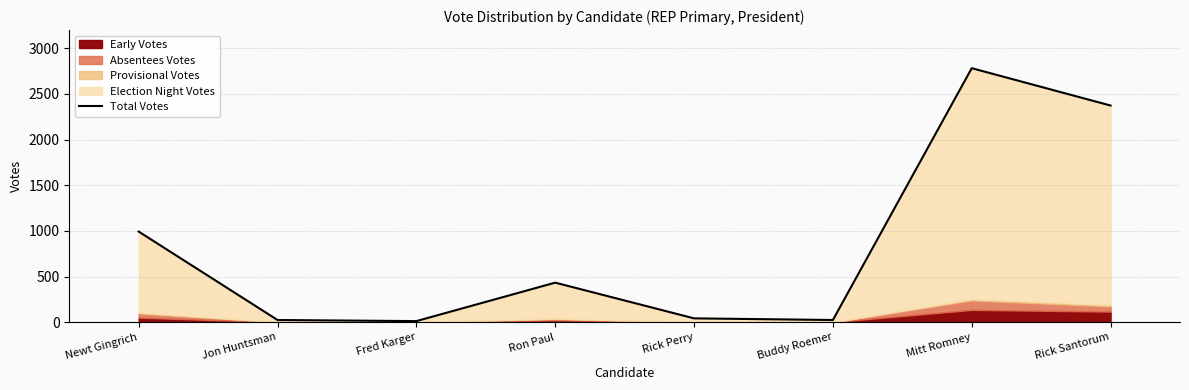

Where is the first local maximum?

Ron Paul